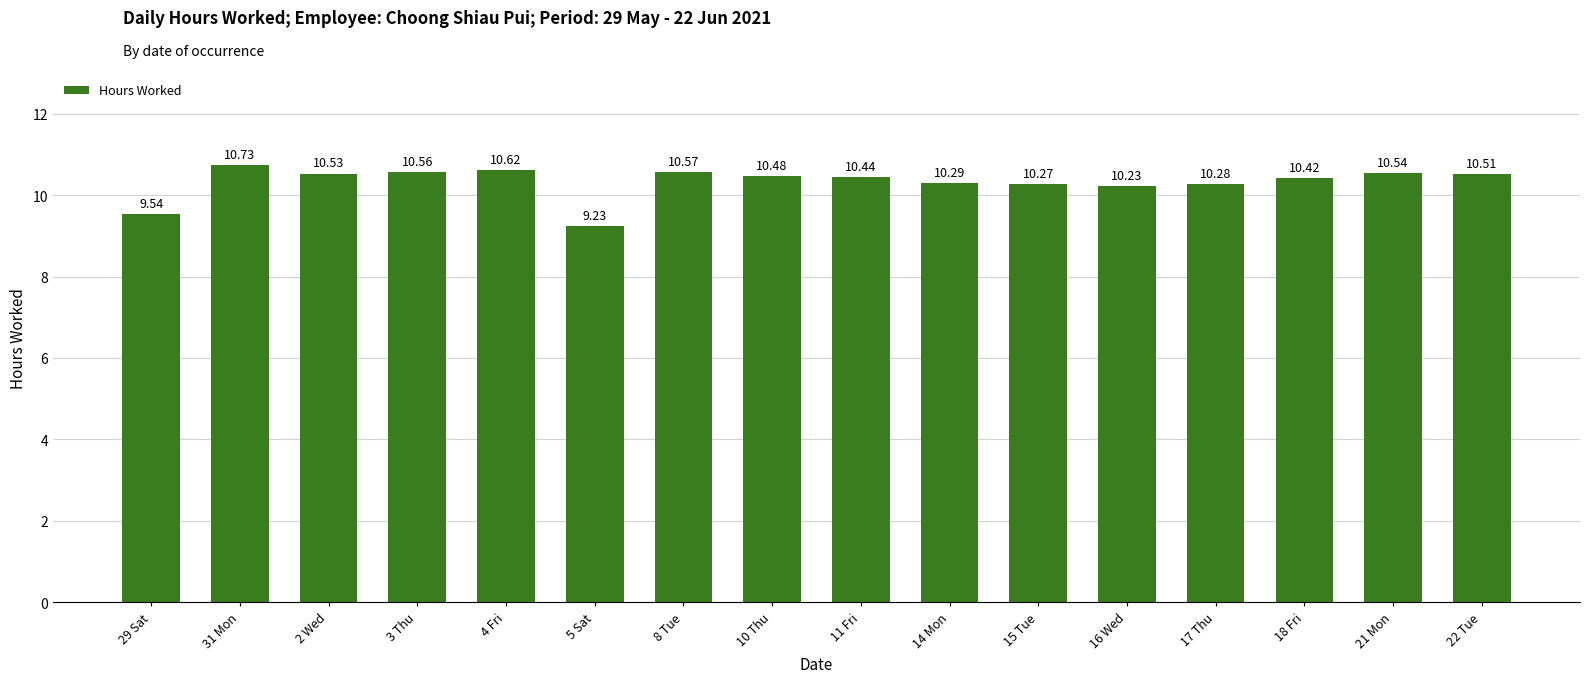

At which label does the data first exceed 10?

31 Mon